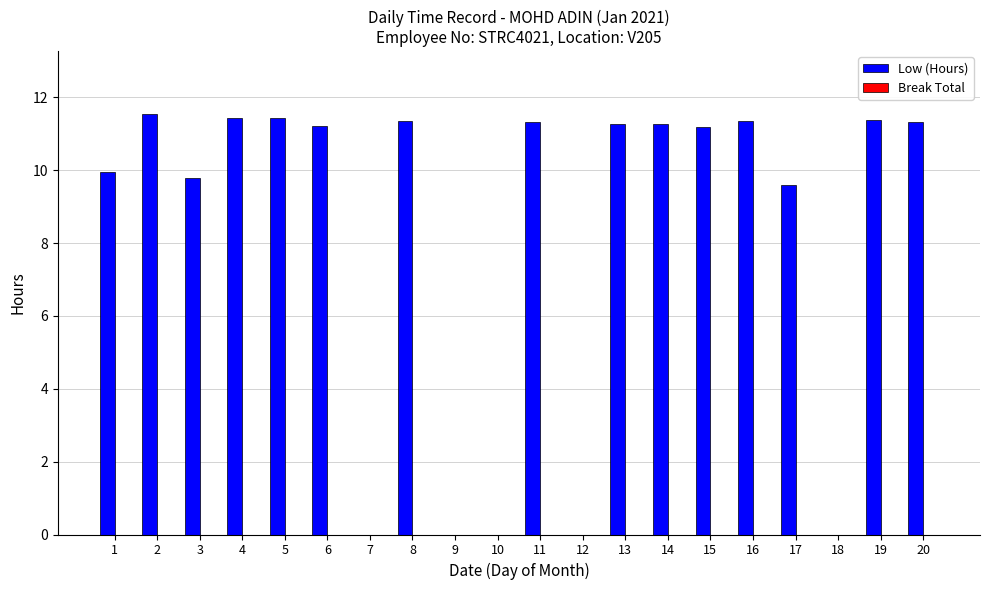

Approximately how many times larger is the value at 11 compared to 15?

1.0